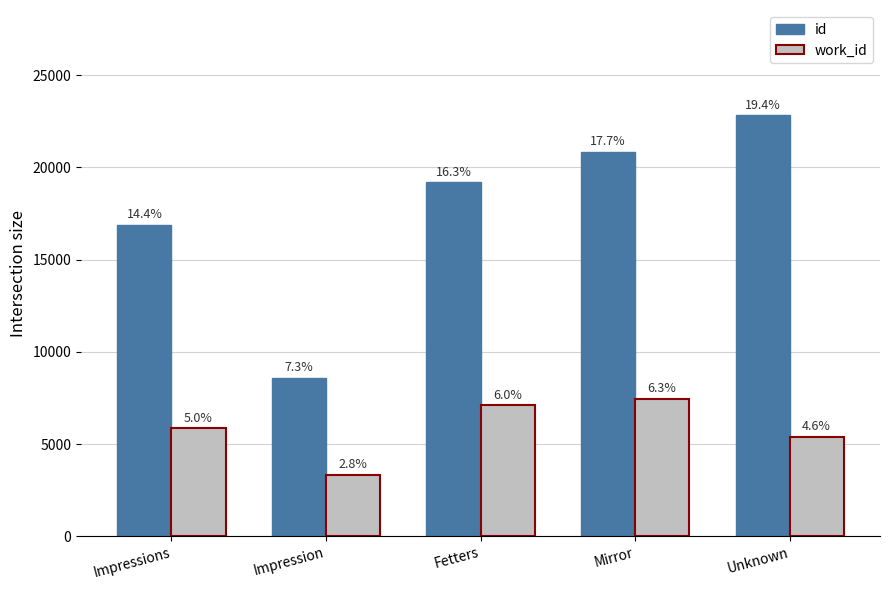

At which category does the chart reach its peak across all series?

Unknown